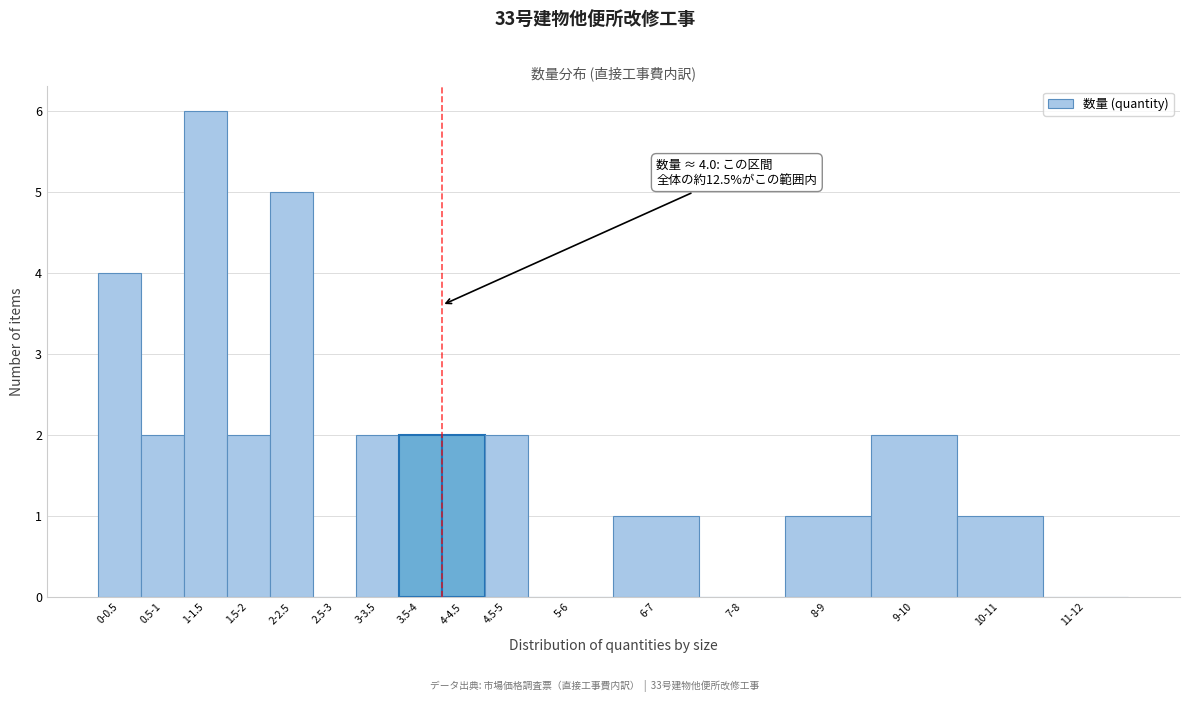

Reading left to right, transcribe all the data shown in this chart.

0-0.5=4	0.5-1=2	1-1.5=6	1.5-2=2	2-2.5=5	2.5-3=0	3-3.5=2	3.5-4=2	4-4.5=2	4.5-5=2	5-6=0	6-7=1	7-8=0	8-9=1	9-10=2	10-11=1	11-12=0